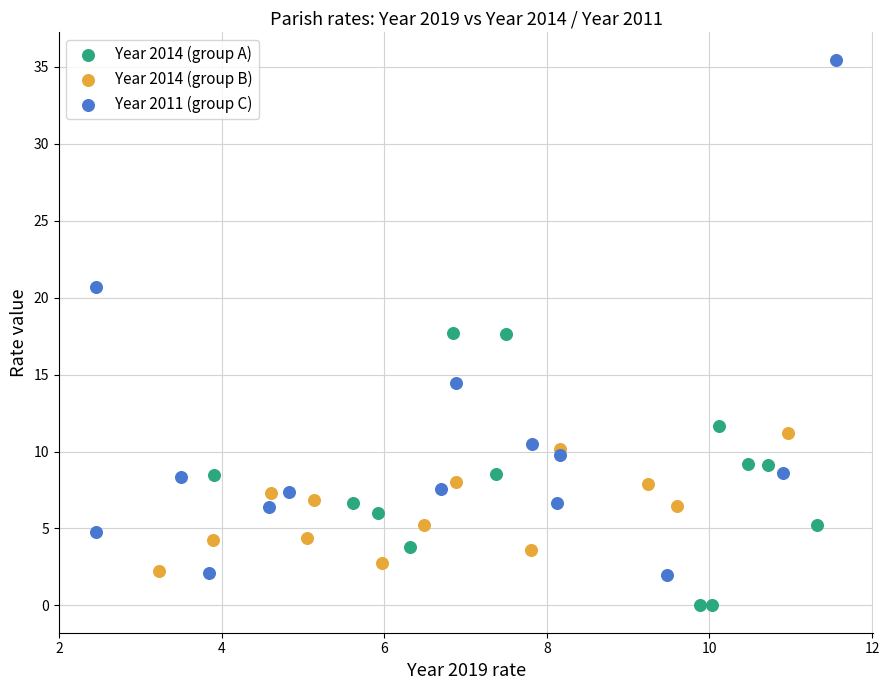

Which series has the widest spread of Y values?

Year 2011 (group C)